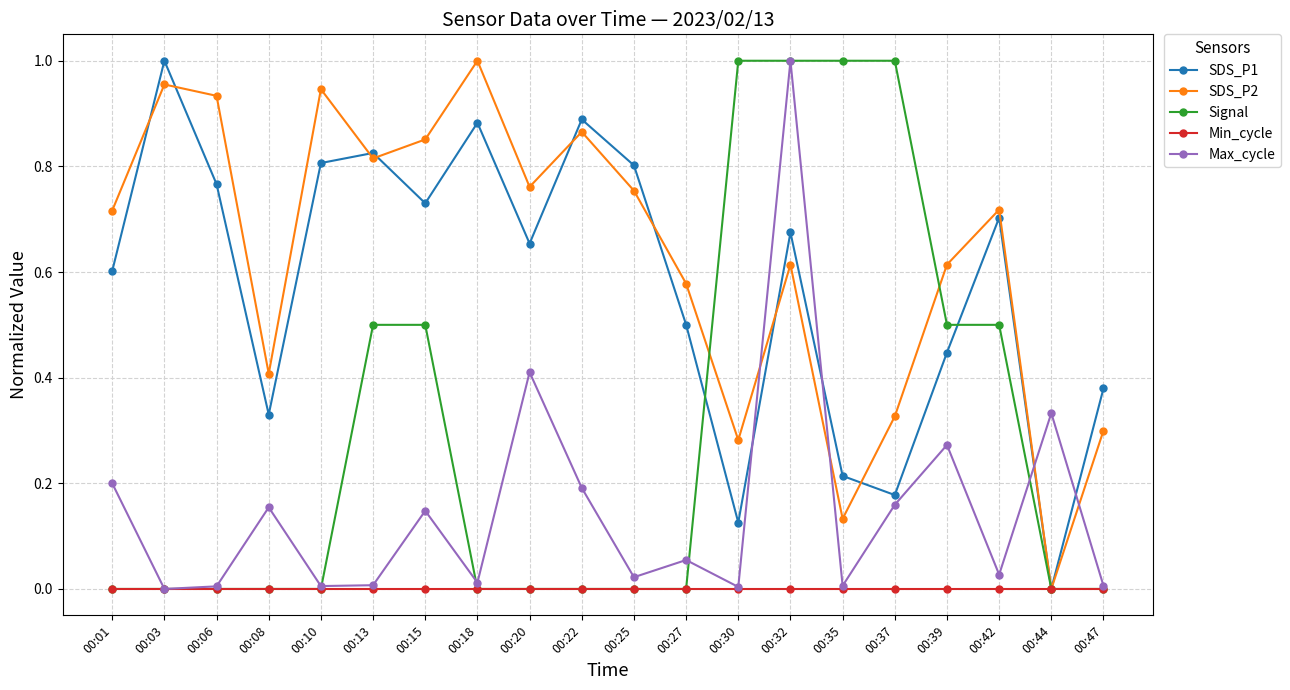

Is the value of Max_cycle at 00:37 greater than the value of Signal at 00:37?

No